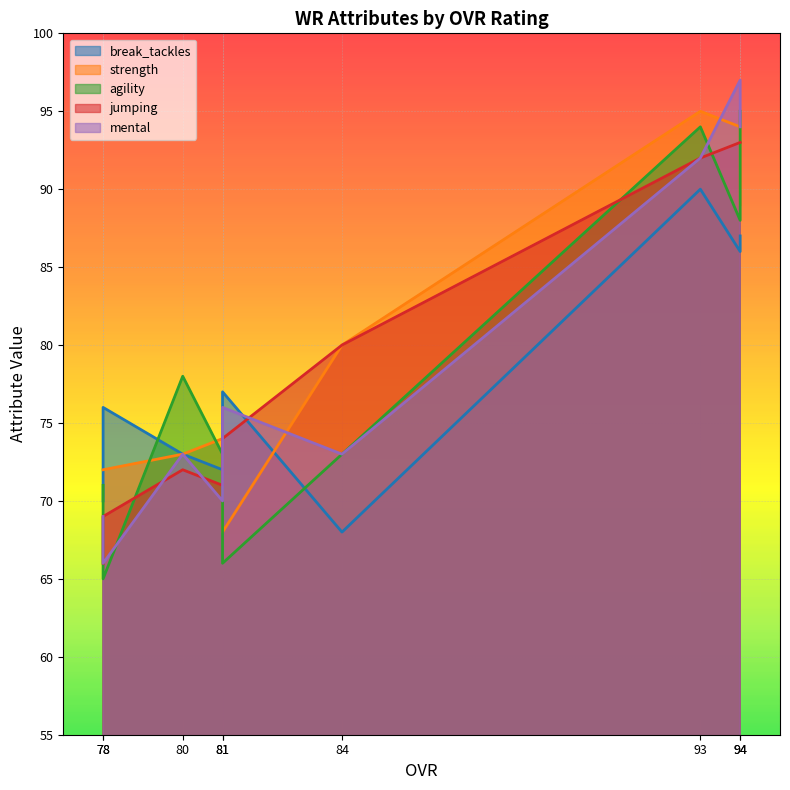

How many times do mental and agility cross each other?

5